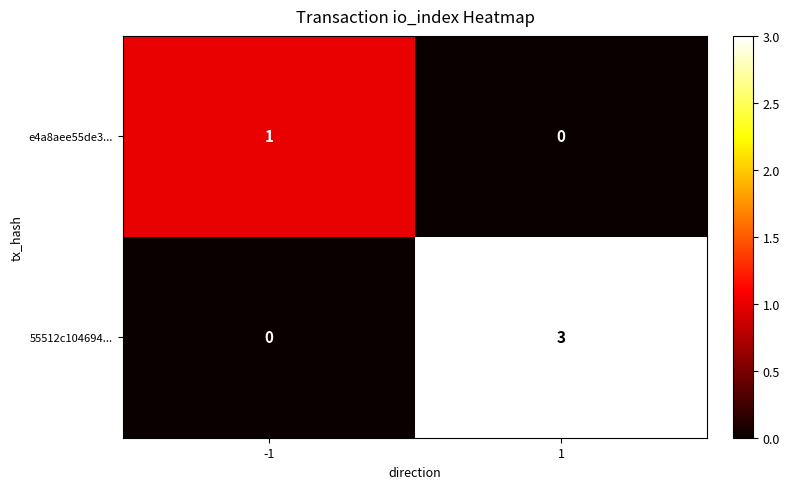

Between -1 and 1, which series saw the biggest shift?

55512c104694...